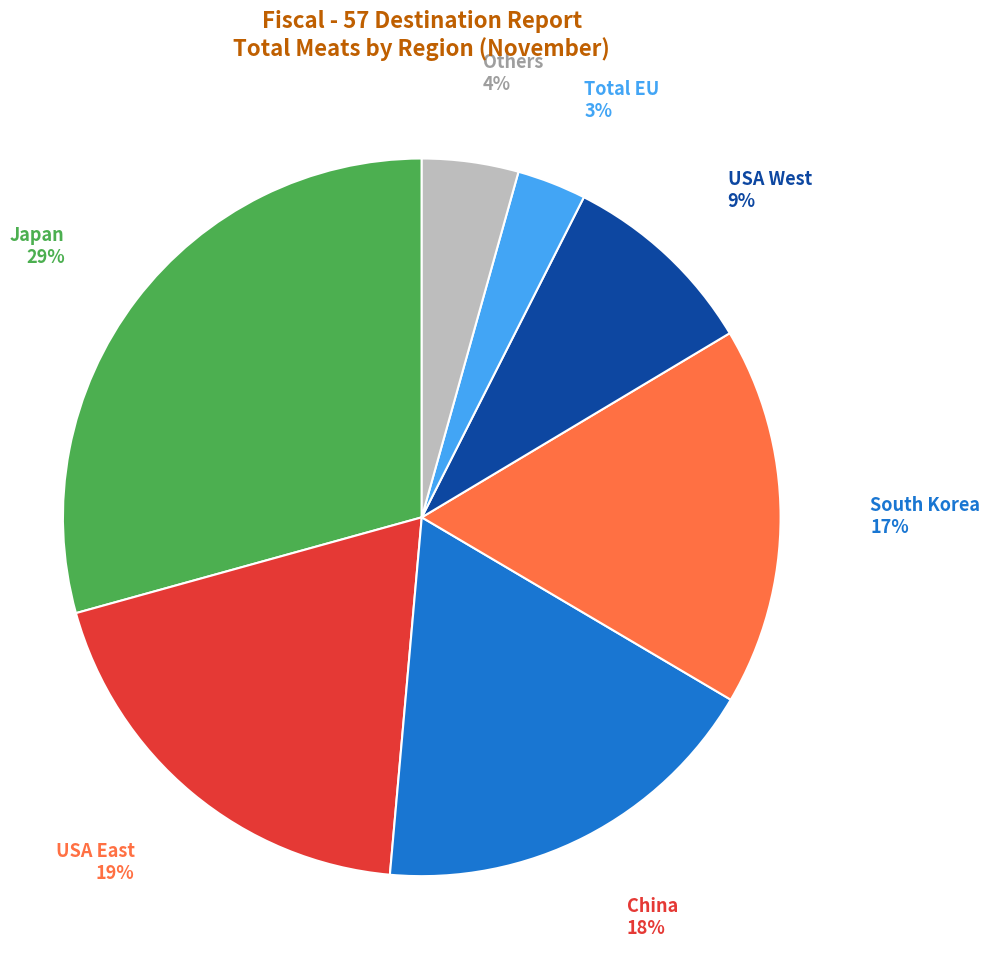

To the nearest percent, what is the average slice percentage?

14%